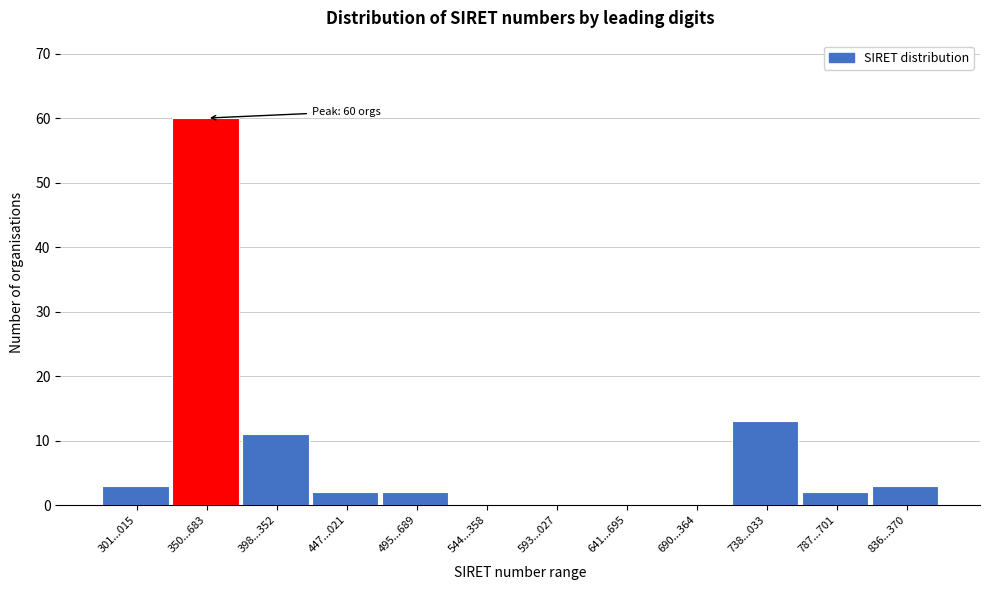

Reading right to left, extract all data points from this chart.

836...370=3	787...701=2	738...033=13	690...364=0	641...695=0	593...027=0	544...358=0	495...689=2	447...021=2	398...352=11	350...683=60	301...015=3